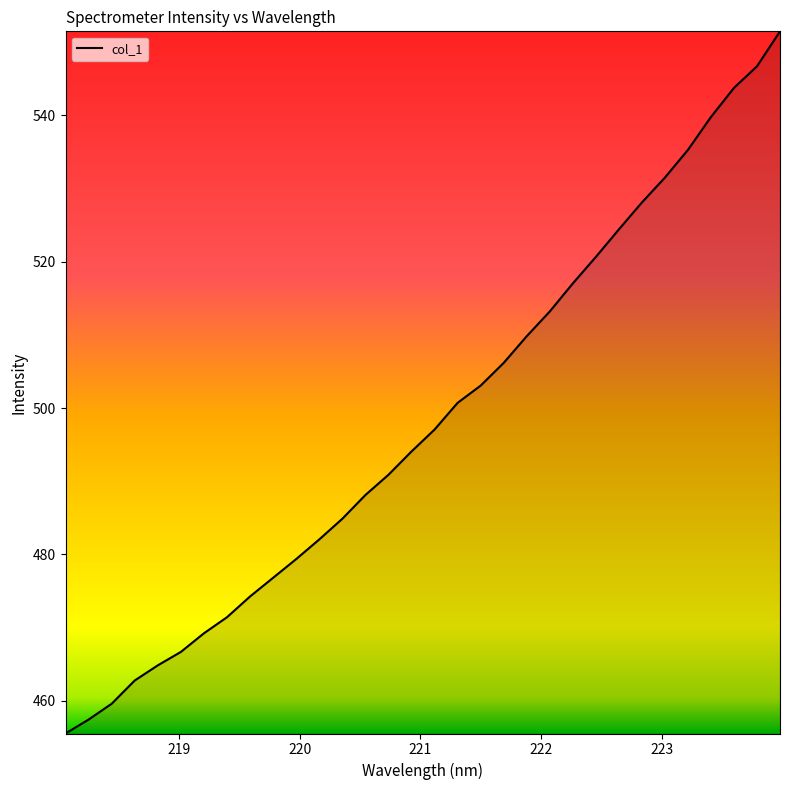

What is the greatest value displayed?

551.5